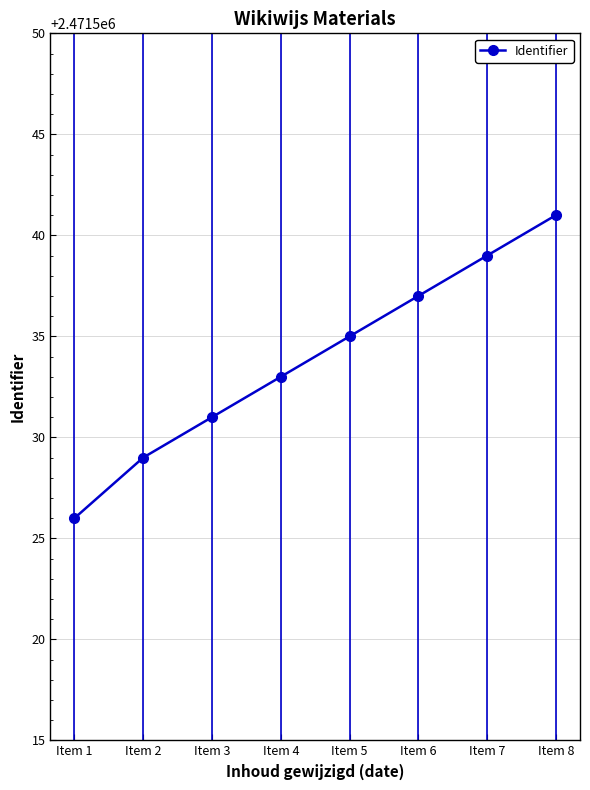

Which category has the lowest value across all series?

Item 1